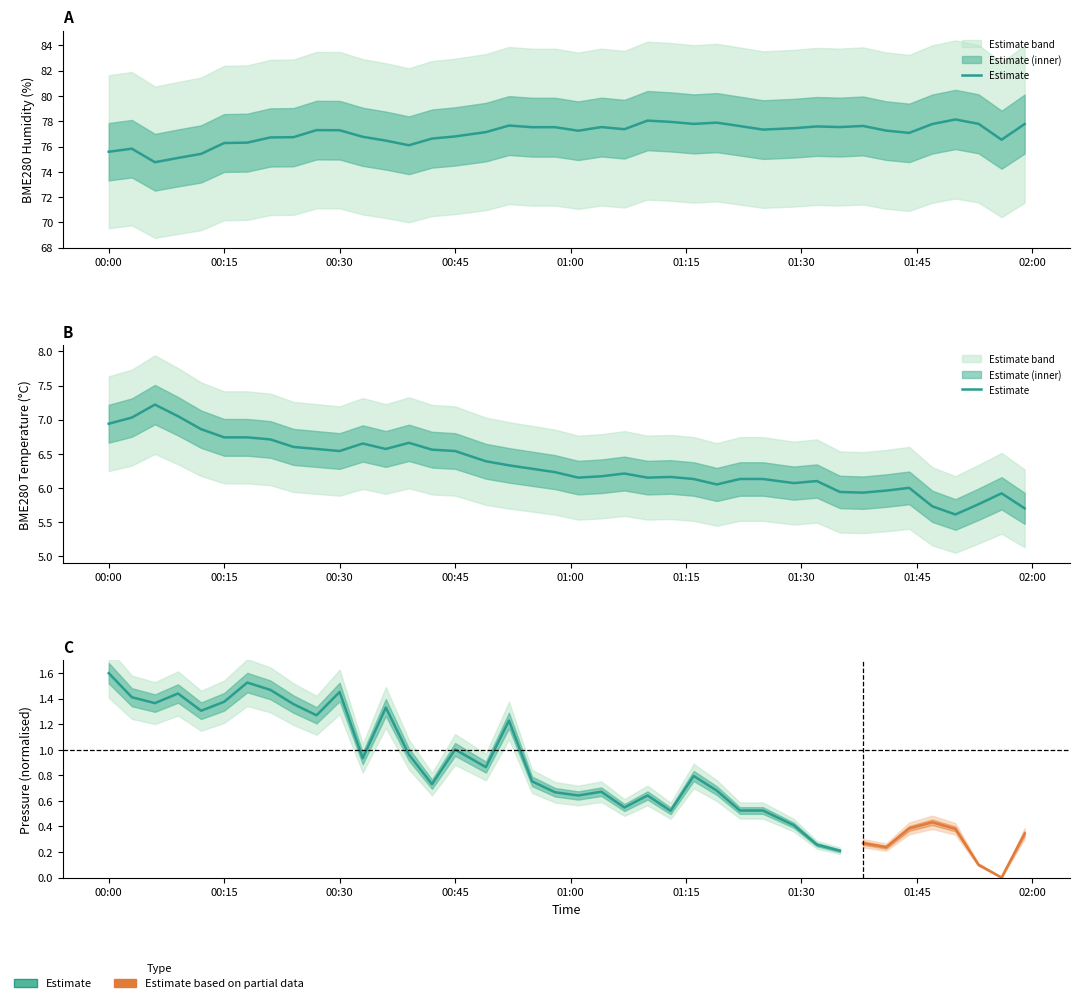

Read the BME280_humidity value at 2023/05/04 00:49.

77.1